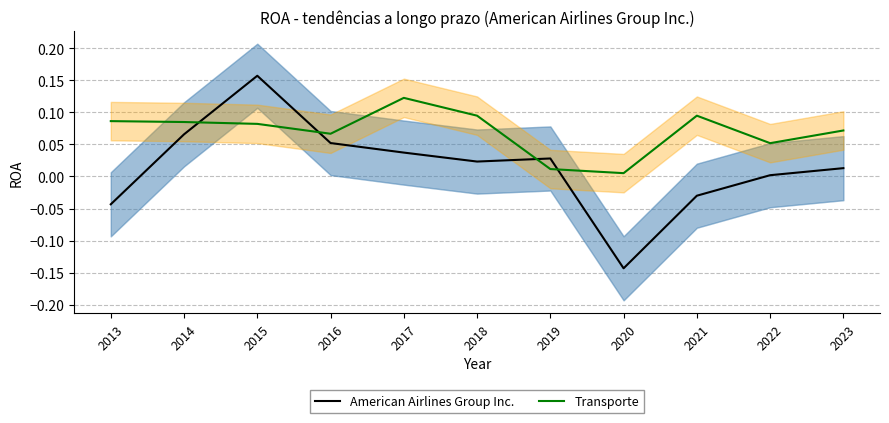

Does the chart have visible grid lines?

Yes